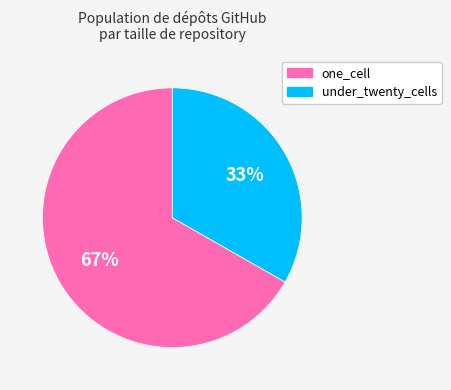

What percentage is the one_cell slice, to the nearest percent?

67%